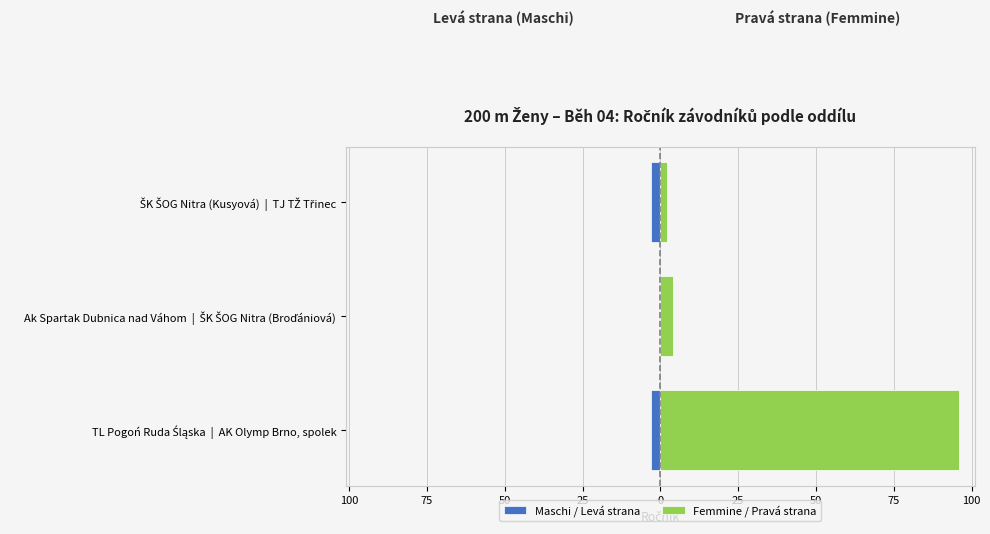

Rank the series by their maximum value, from highest to lowest.

Femmine / Pravá strana, Maschi / Levá strana